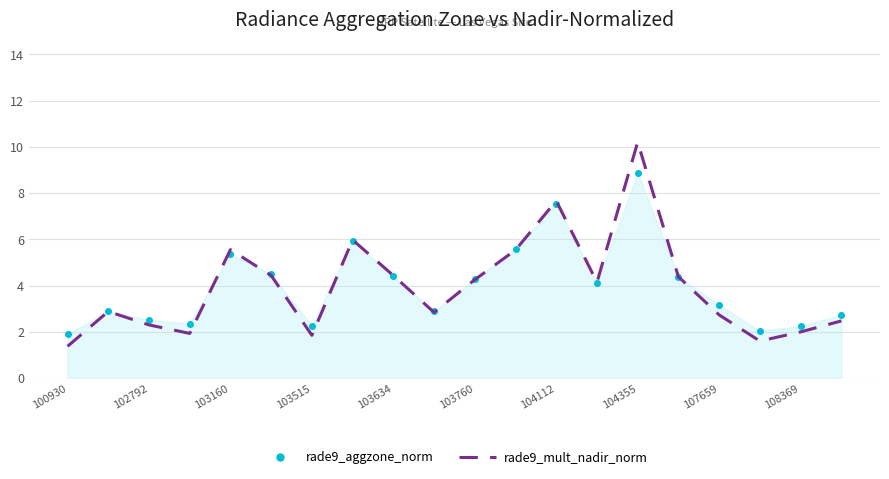

Which series has the largest range (max minus min)?

rade9_mult_nadir_norm